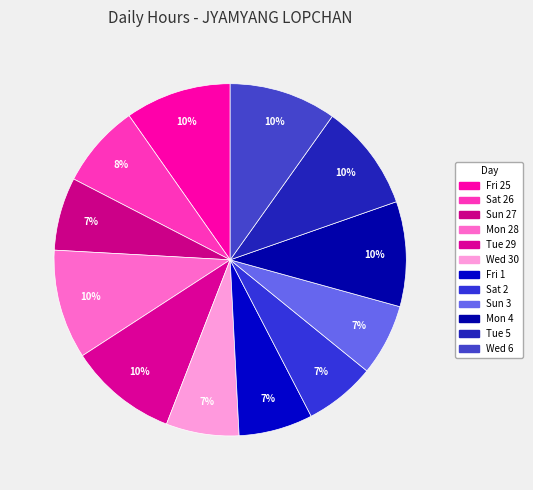

How many slices are in this pie chart?

12